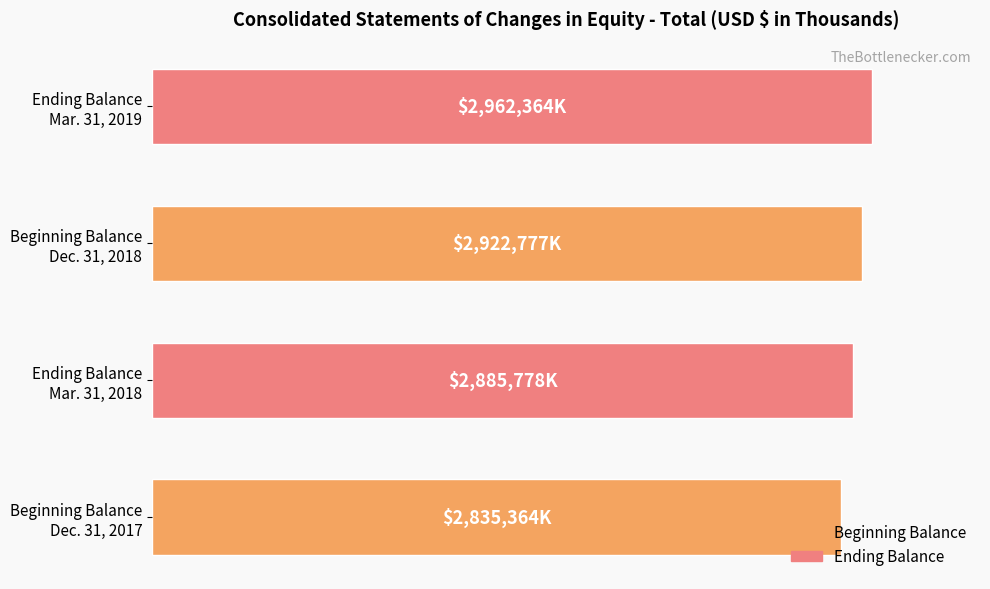

Rank the categories by value from lowest to highest.

Beginning Balance
Dec. 31, 2017, Ending Balance
Mar. 31, 2018, Beginning Balance
Dec. 31, 2018, Ending Balance
Mar. 31, 2019